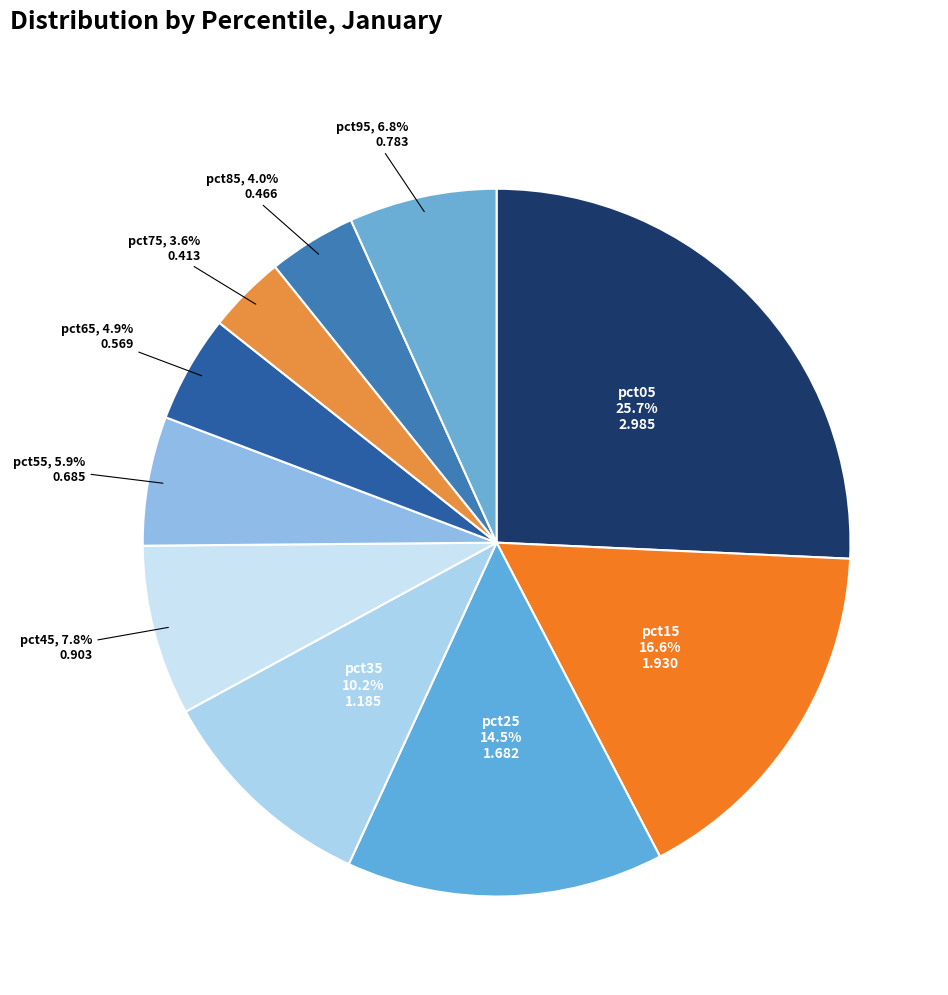

True or false: pct15 accounts for 5% of the total.

False